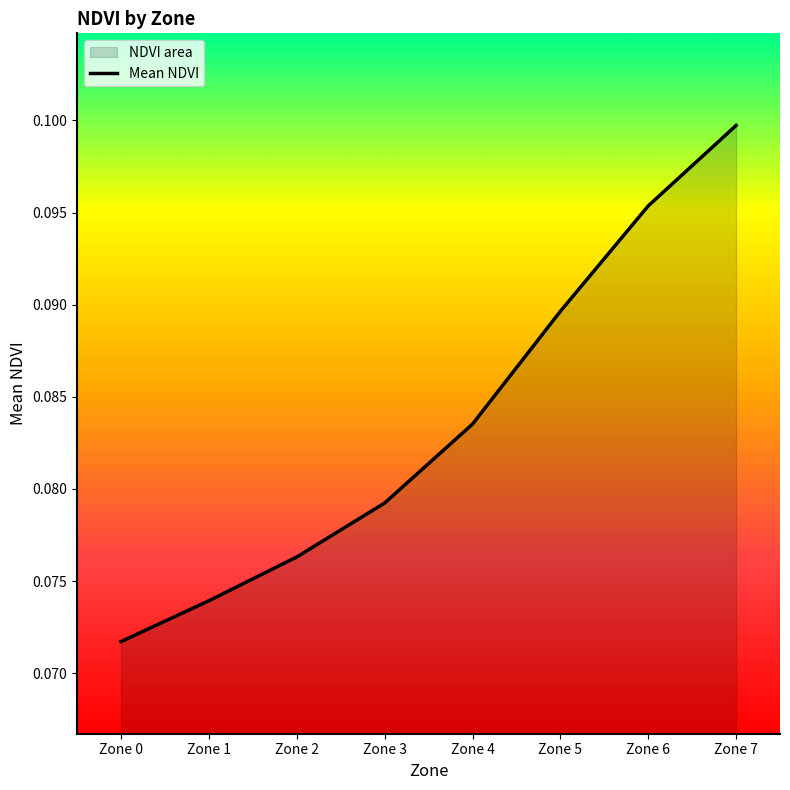

At which label is the value closest to 0?

Zone 0